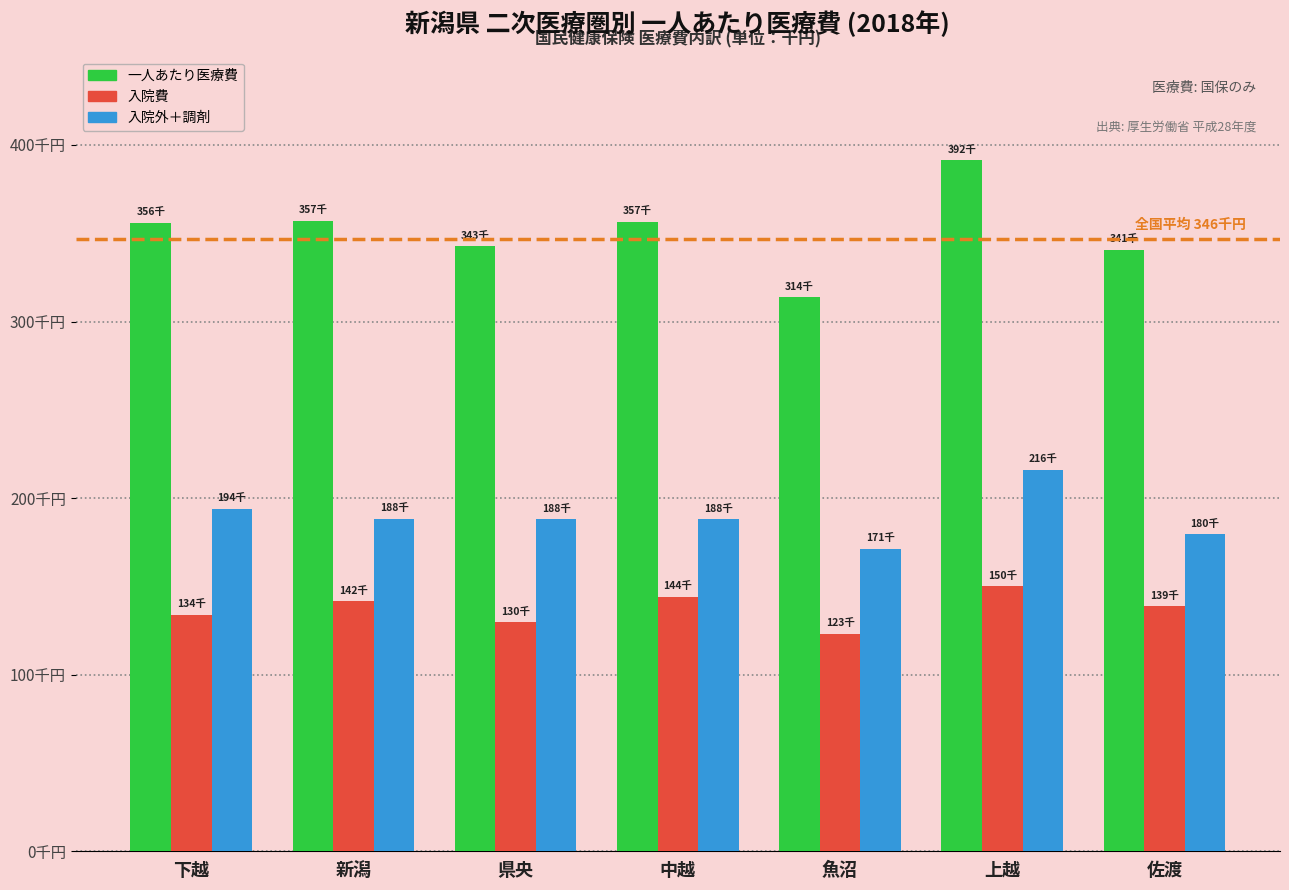

Between 新潟 and 県央, which is larger?

新潟